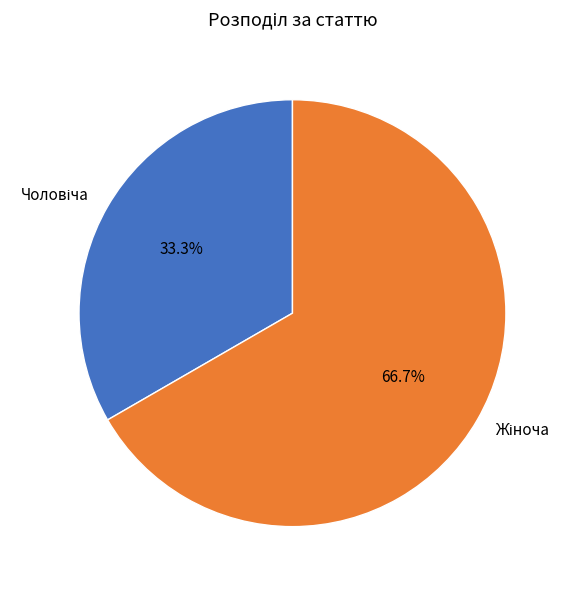

Count the number of slices in the pie.

2